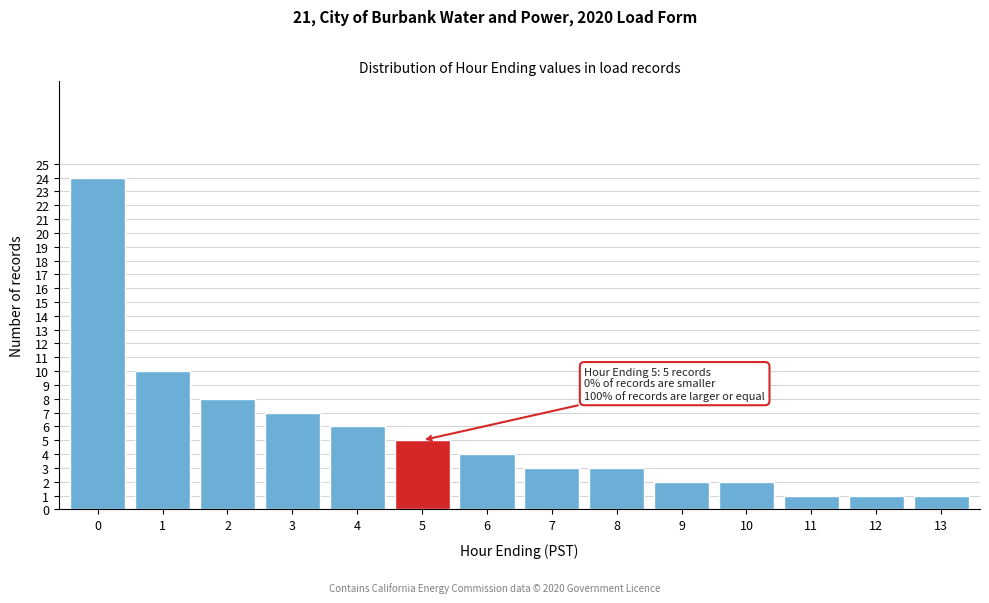

Reading left to right, list all the values displayed in this chart.

0=24	1=10	2=8	3=7	4=6	5=5	6=4	7=3	8=3	9=2	10=2	11=1	12=1	13=1